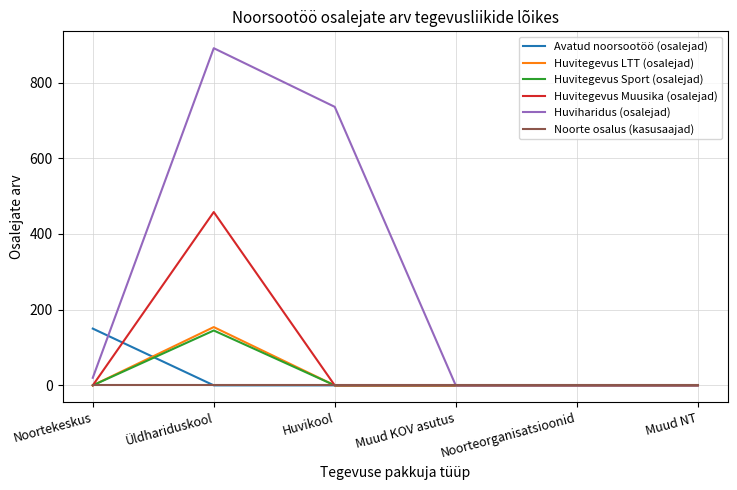

What is the approximate value of Huvitegevus Muusika (osalejad) at Üldhariduskool, to the nearest 5?

460